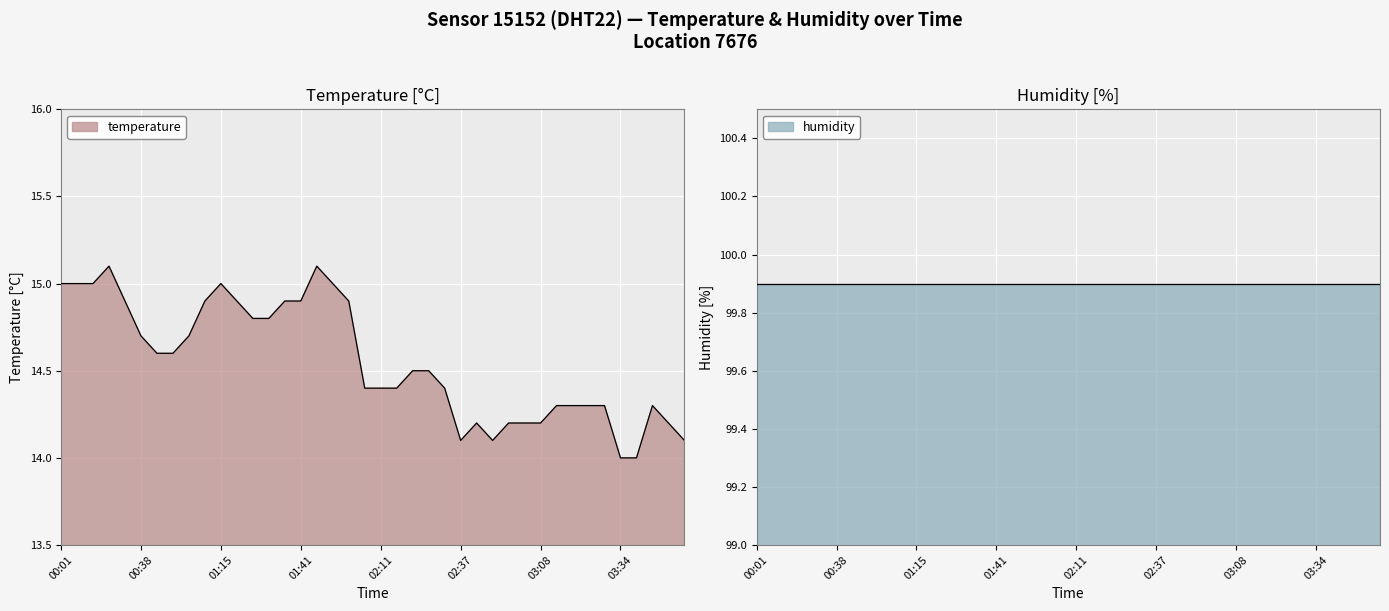

What is the change in value from 02:37 to 03:19?

+0.2